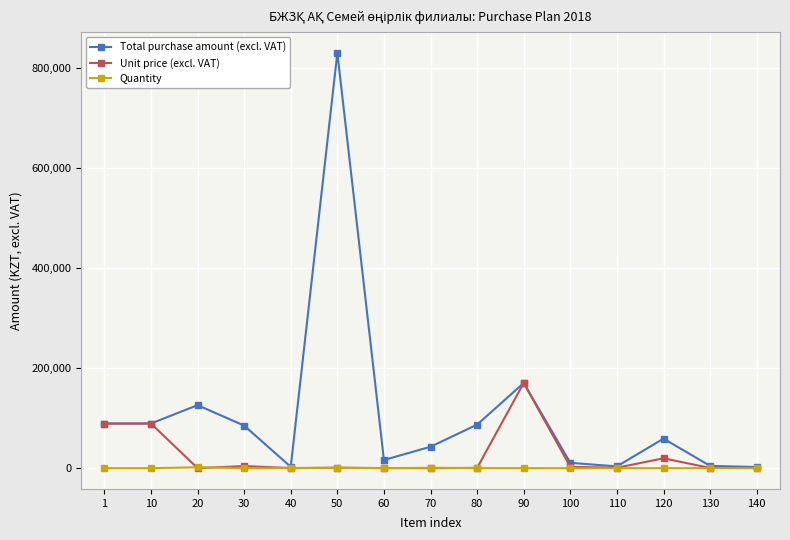

What value does the Unit price (excl. VAT) series have at 20?

70.0